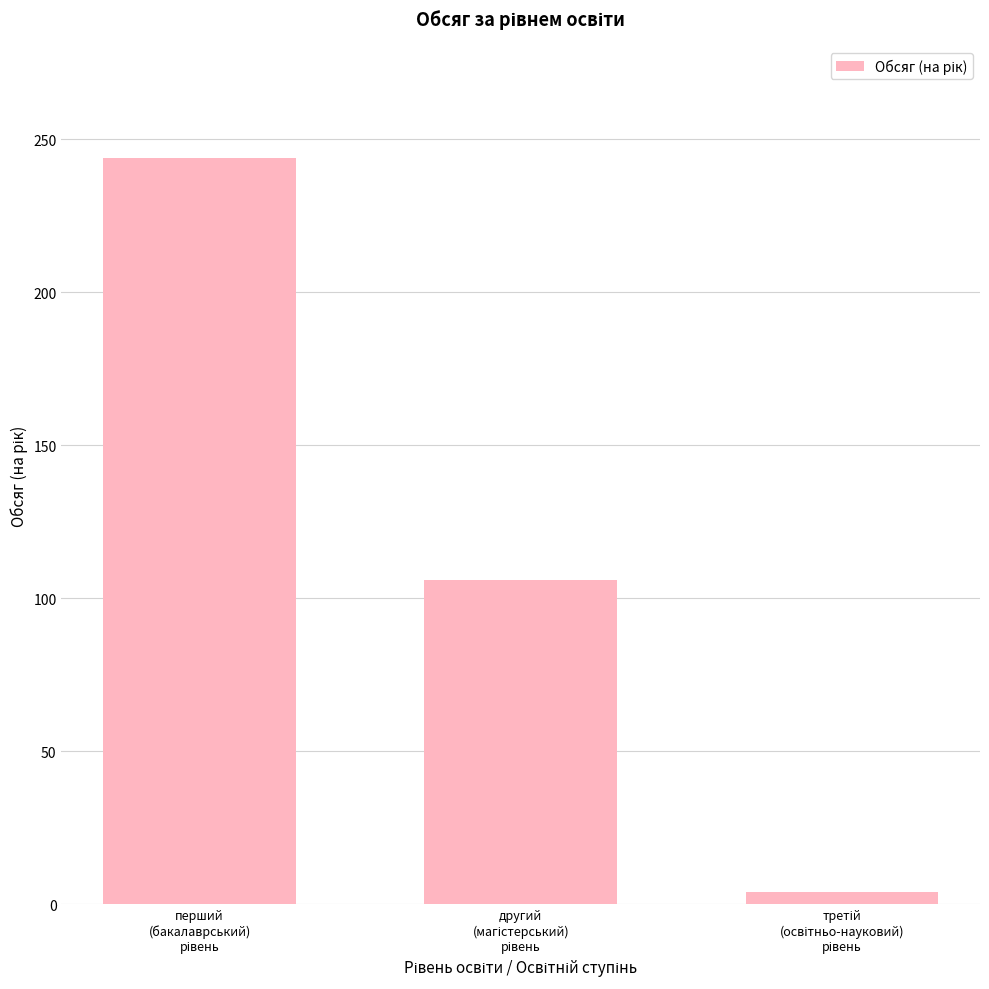

What is the greatest value displayed?

244